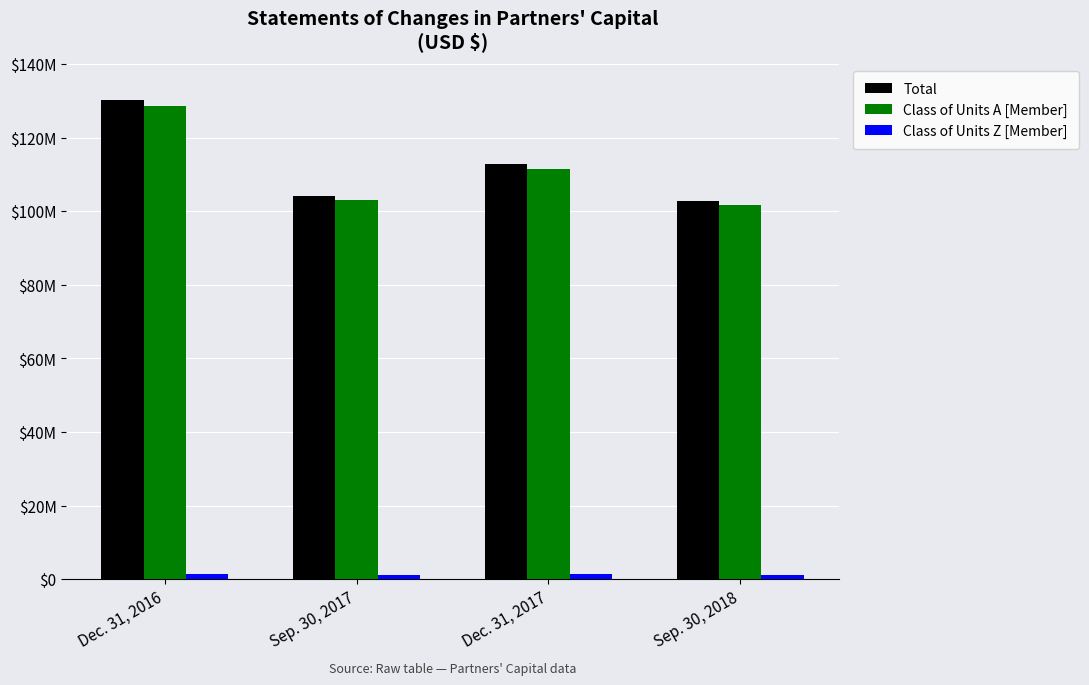

Does the chart contain any negative values?

No